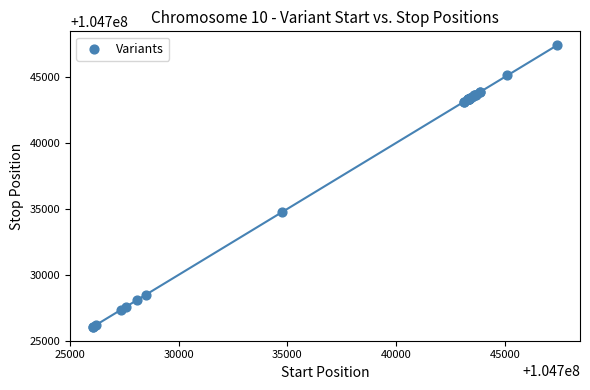

What Y value in the scatter plot is closest to 104736732?

104734740